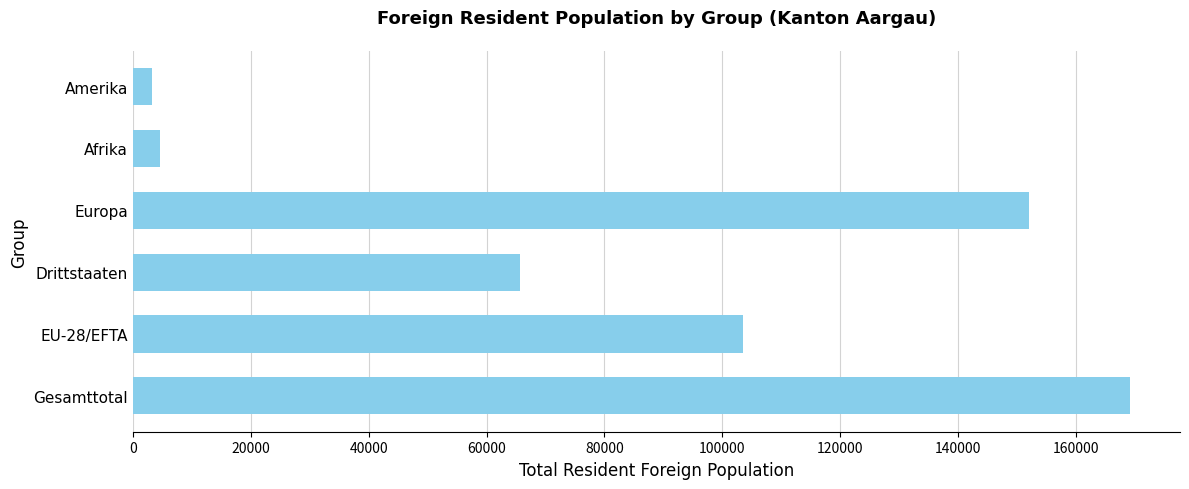

What is the smallest value displayed?

3256